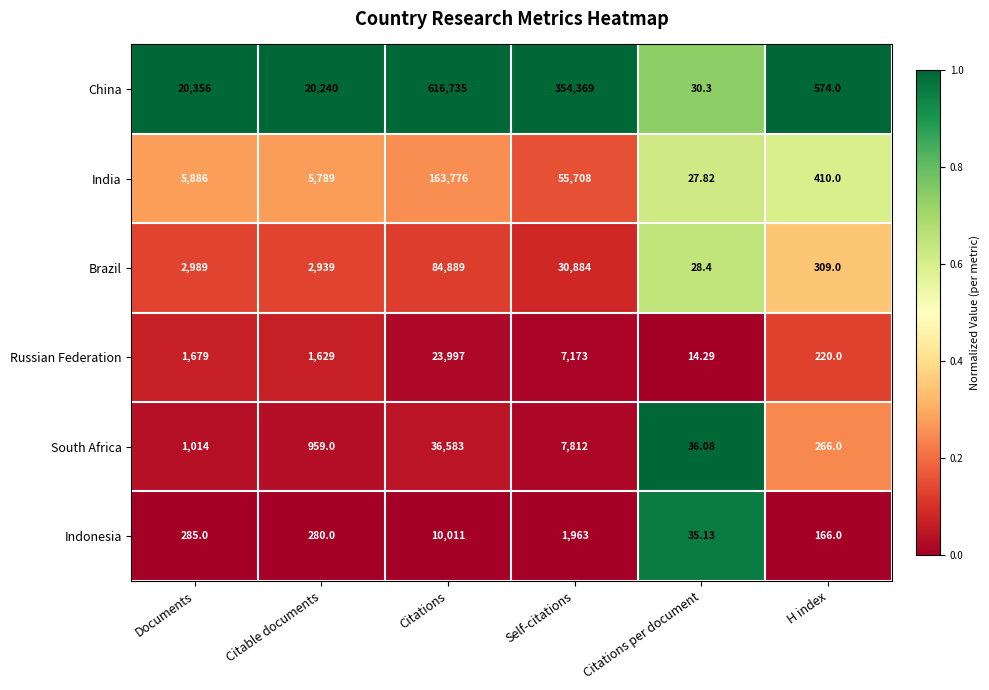

At which label does India reach its peak?

Citations